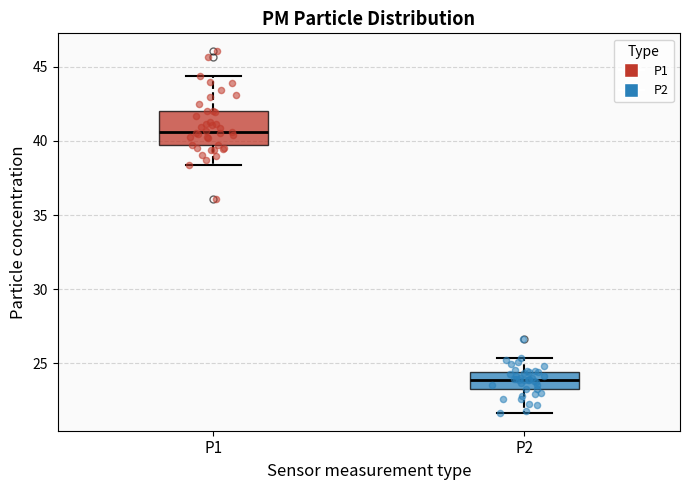

Which box is the tallest, from its lower edge to its upper edge?

P1